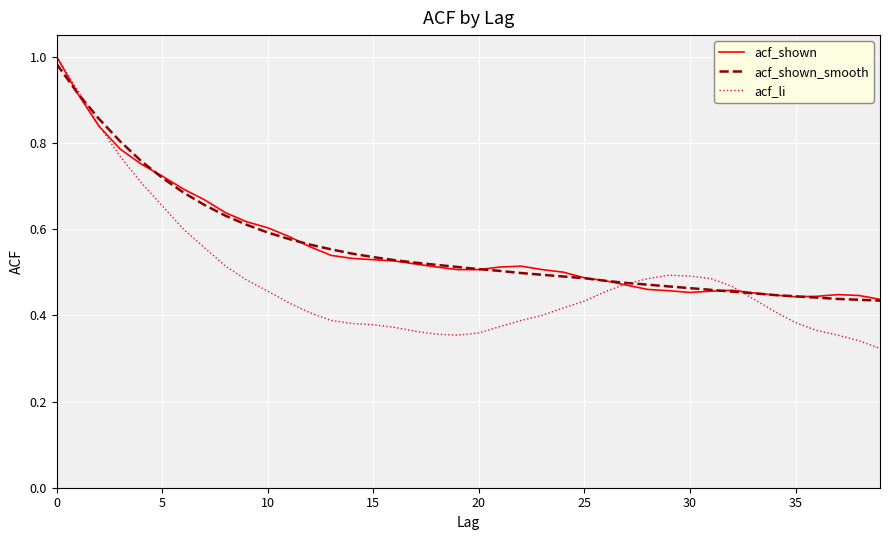

Which series has the largest range (max minus min)?

acf_li